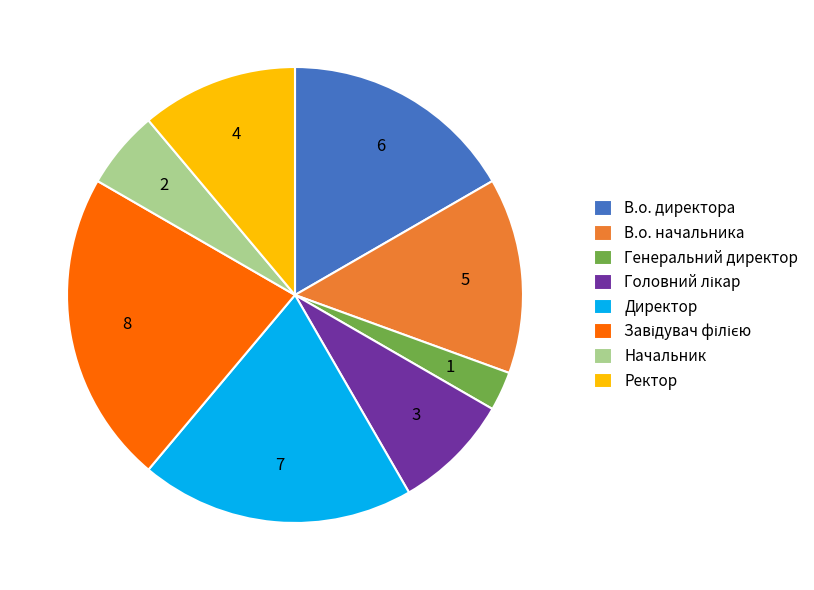

Approximately how many times larger is the value at Ректор compared to Директор?

0.6